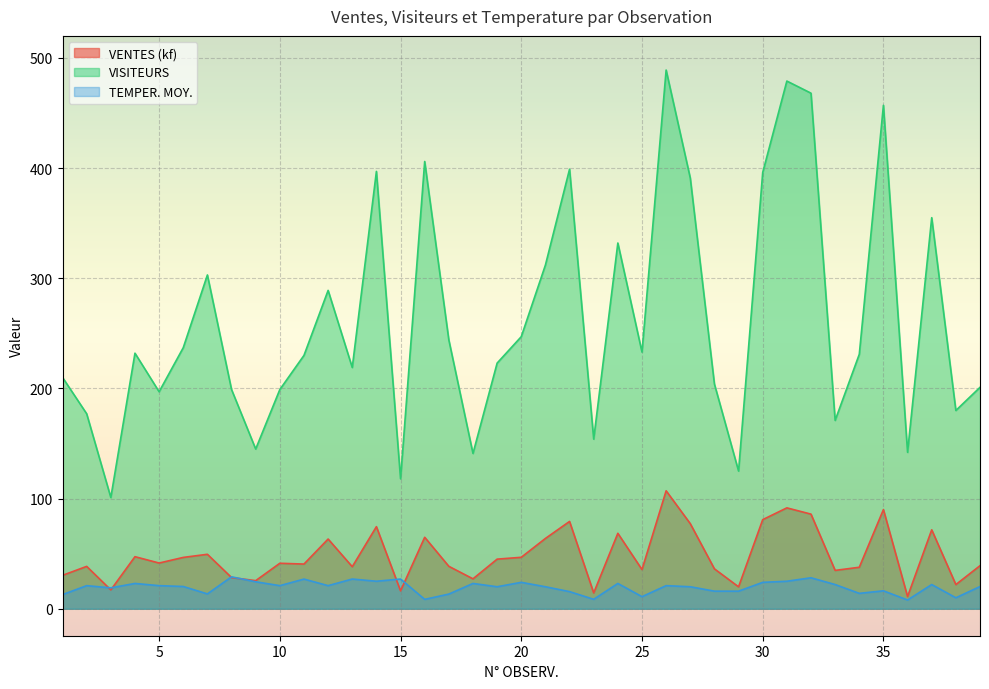

What is the difference between the maximum and minimum values in the TEMPER. MOY. series?

21.0